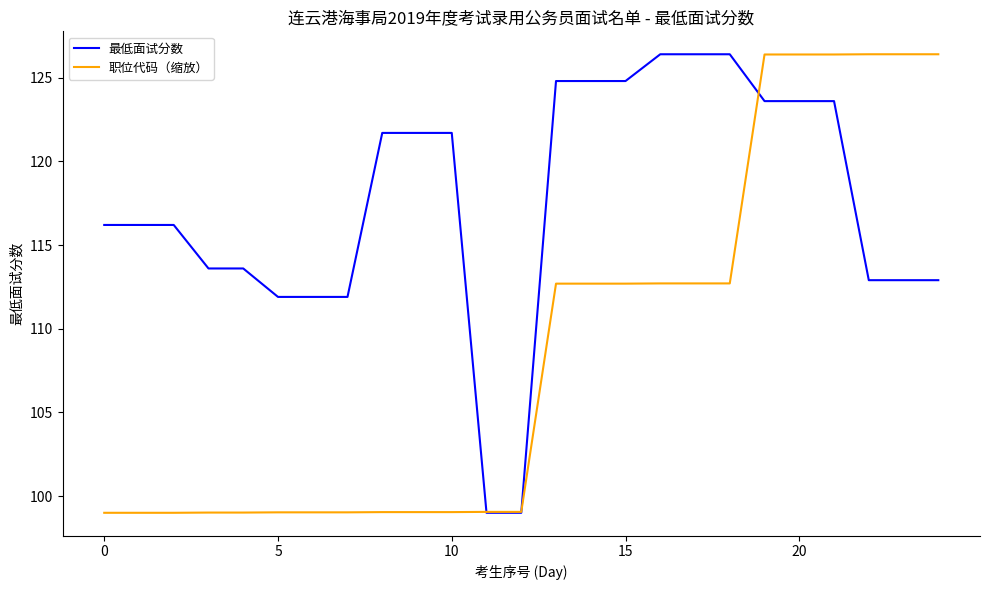

What is the maximum value shown in the chart?

126.4